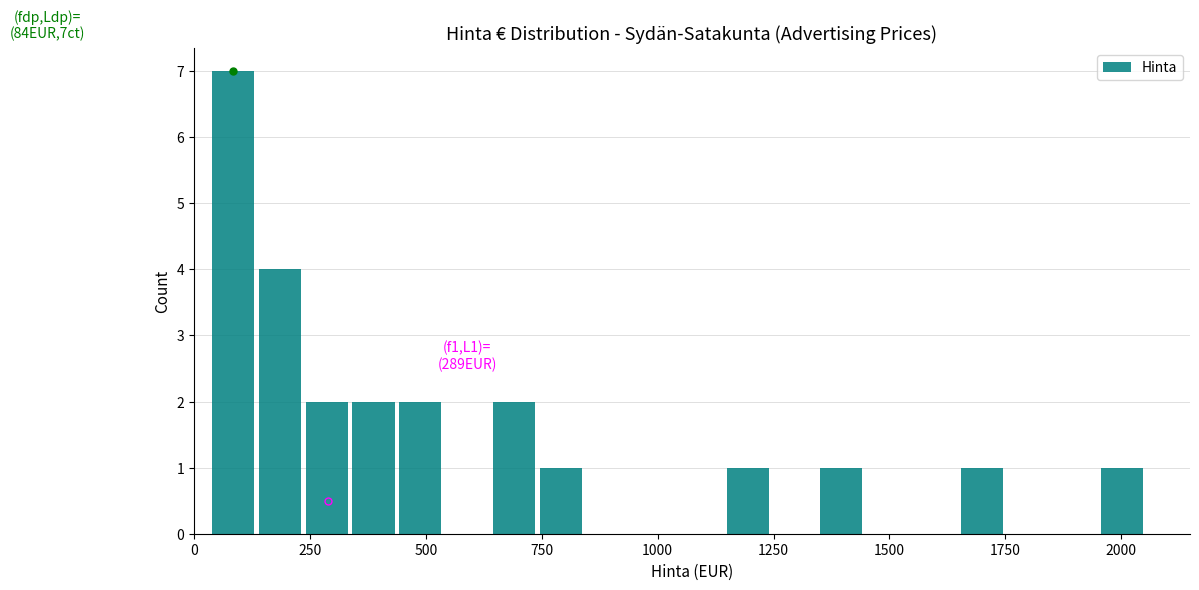

Around what value on the x-axis is the tallest bar? Give the approximate position of its centre, as read against the axis.

100